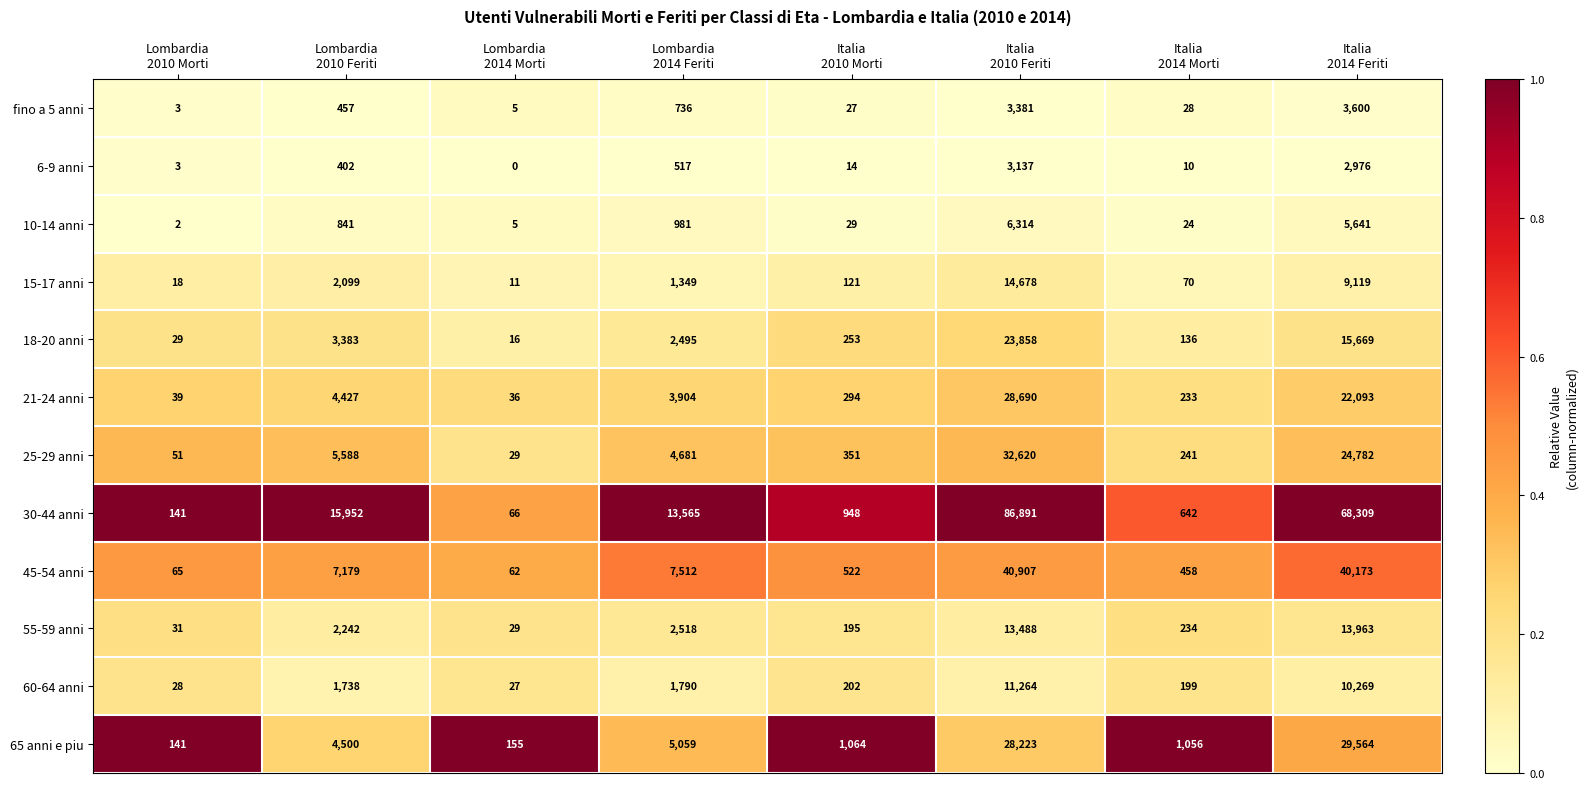

Which series has the largest range (max minus min)?

30-44 anni